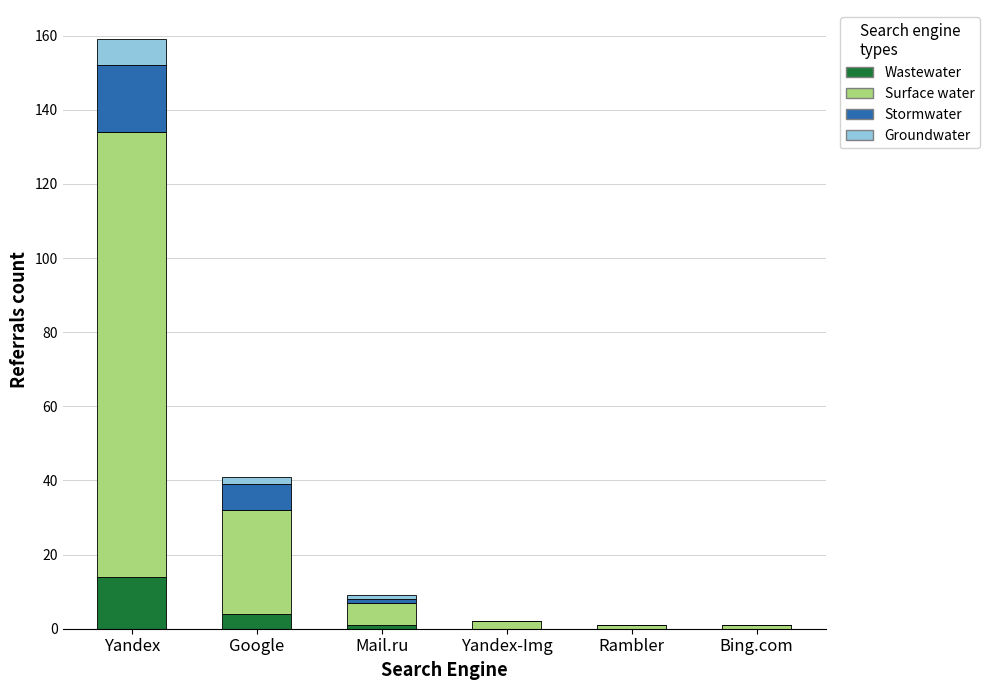

What is the total value across all series at Bing.com?

1